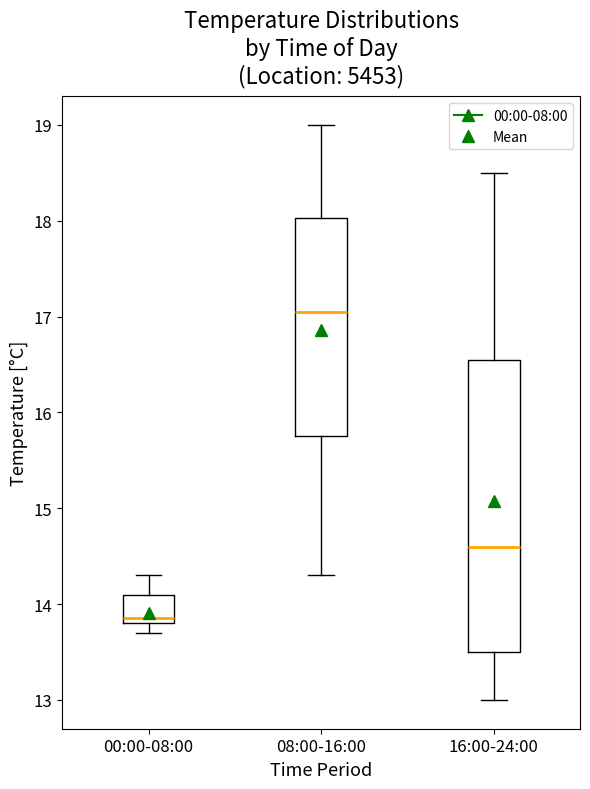

Reading left to right, read every box against the y-axis: the position of its median line, the range the box covers, and the ends of its whiskers. The values are not printed on the chart, so give them approximately, as read against the axis.

00:00-08:00: median 13.9, box 13.8 to 14.1, whiskers 13.7 to 14.3
08:00-16:00: median 17.1, box 15.8 to 18.0, whiskers 14.3 to 19.0
16:00-24:00: median 14.6, box 13.5 to 16.6, whiskers 13.0 to 18.5